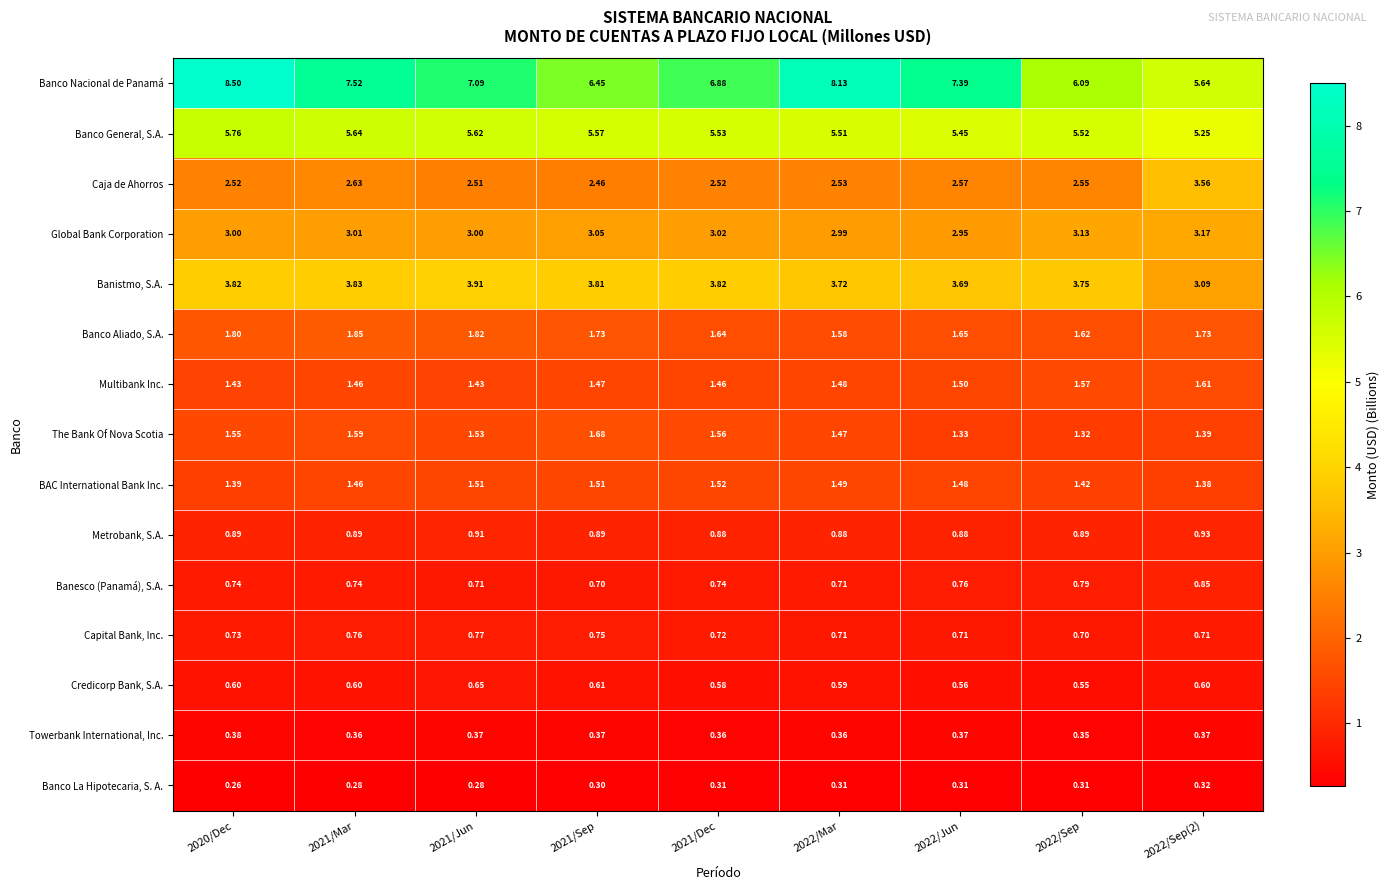

Which series has the widest spread of values?

Banco Nacional de Panamá